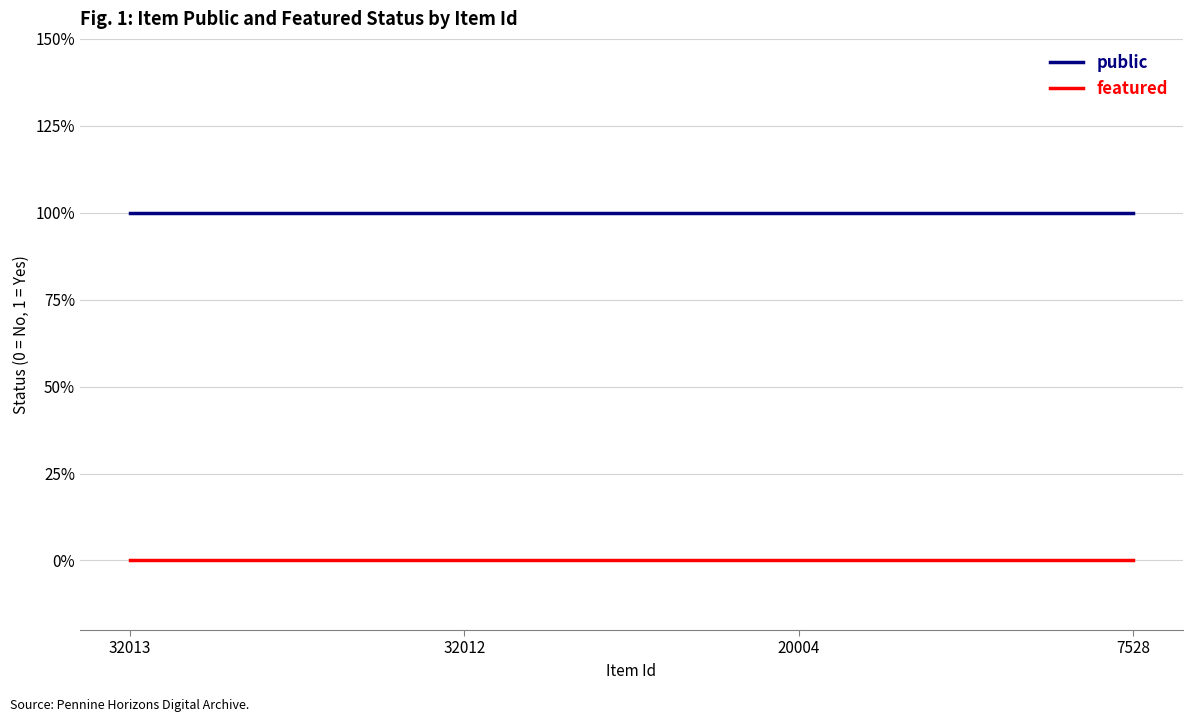

What are all the series names shown in the legend?

public, featured